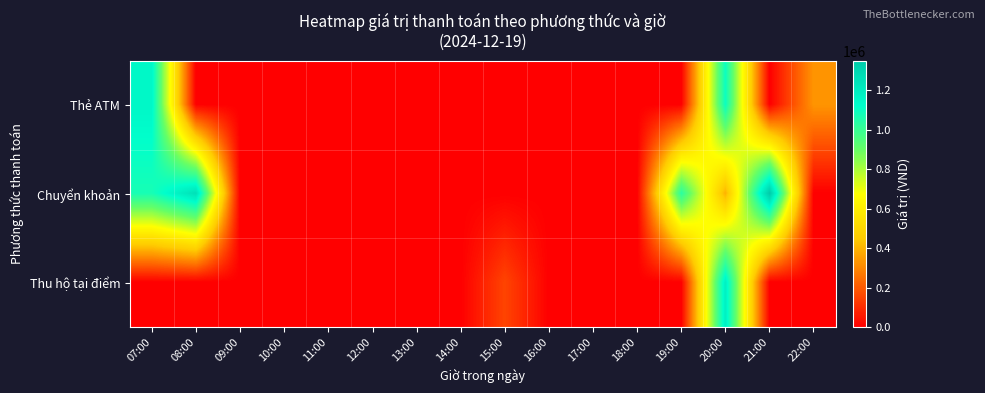

At 13:00, list the series in order from smallest to largest.

Thẻ ATM, Chuyển khoản, Thu hộ tại điểm